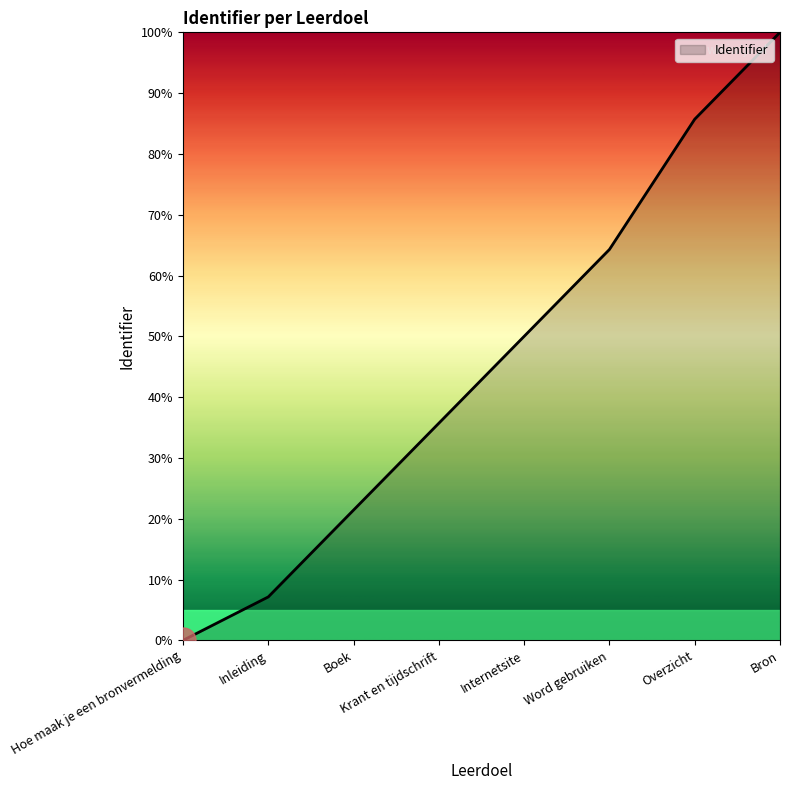

Between Krant en tijdschrift and Inleiding, which is larger?

Krant en tijdschrift